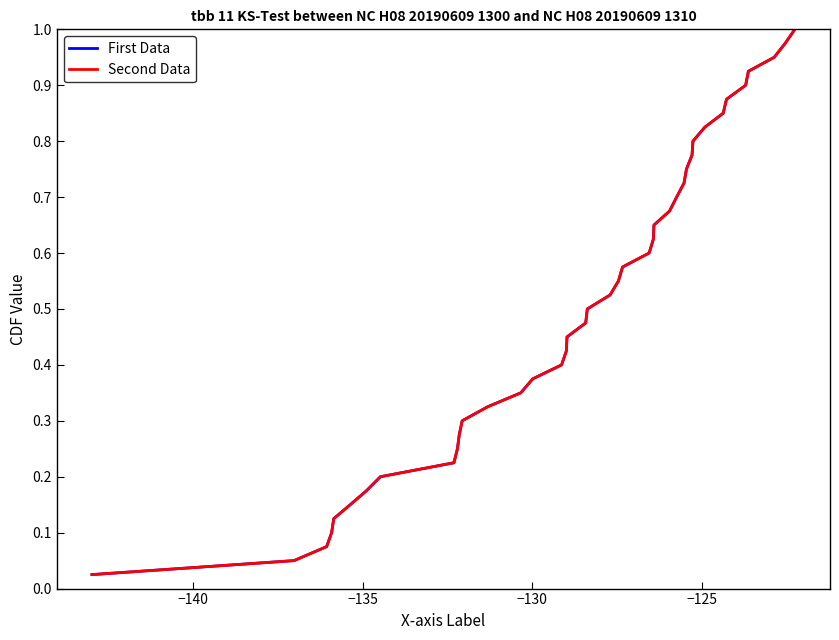

Does the chart display data point markers on the line(s)?

No